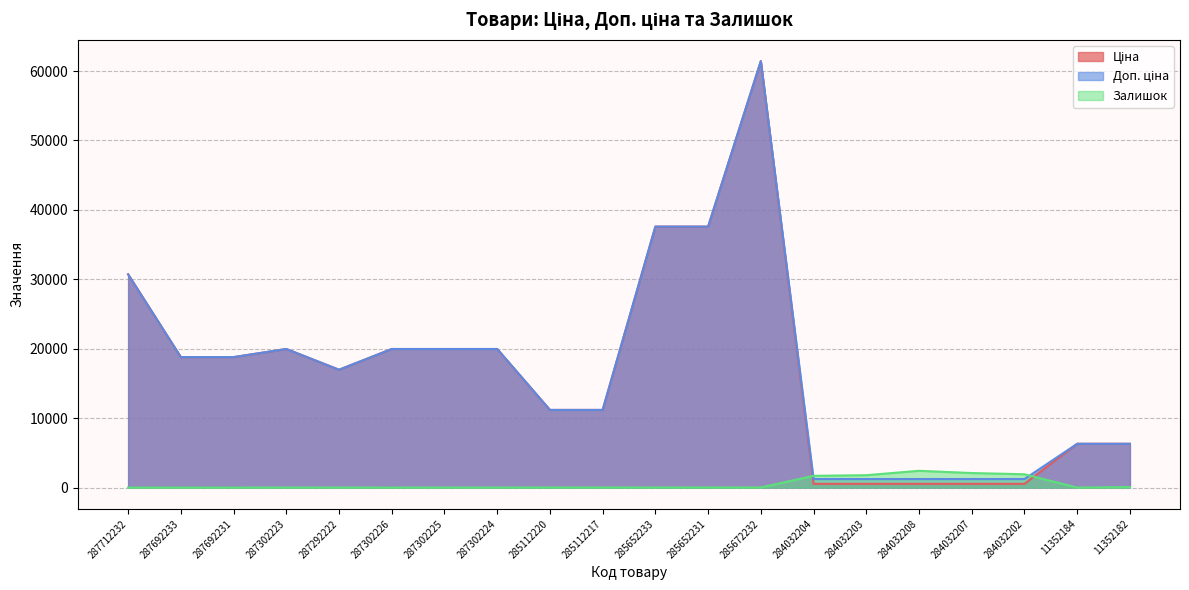

What is the difference between the second highest and minimum values in the Доп. ціна series?

36358.2